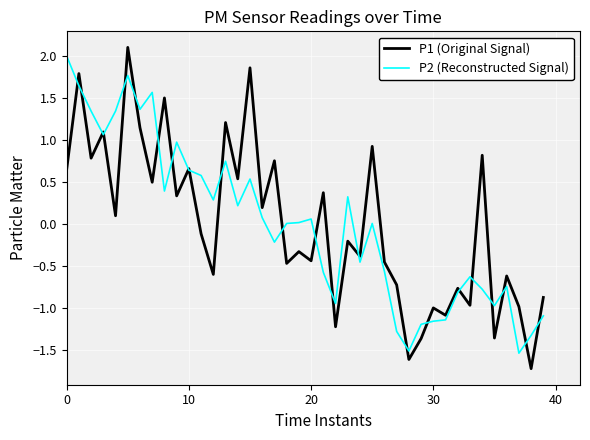

What is the highest value of the P1 (Original Signal) series?

2.1